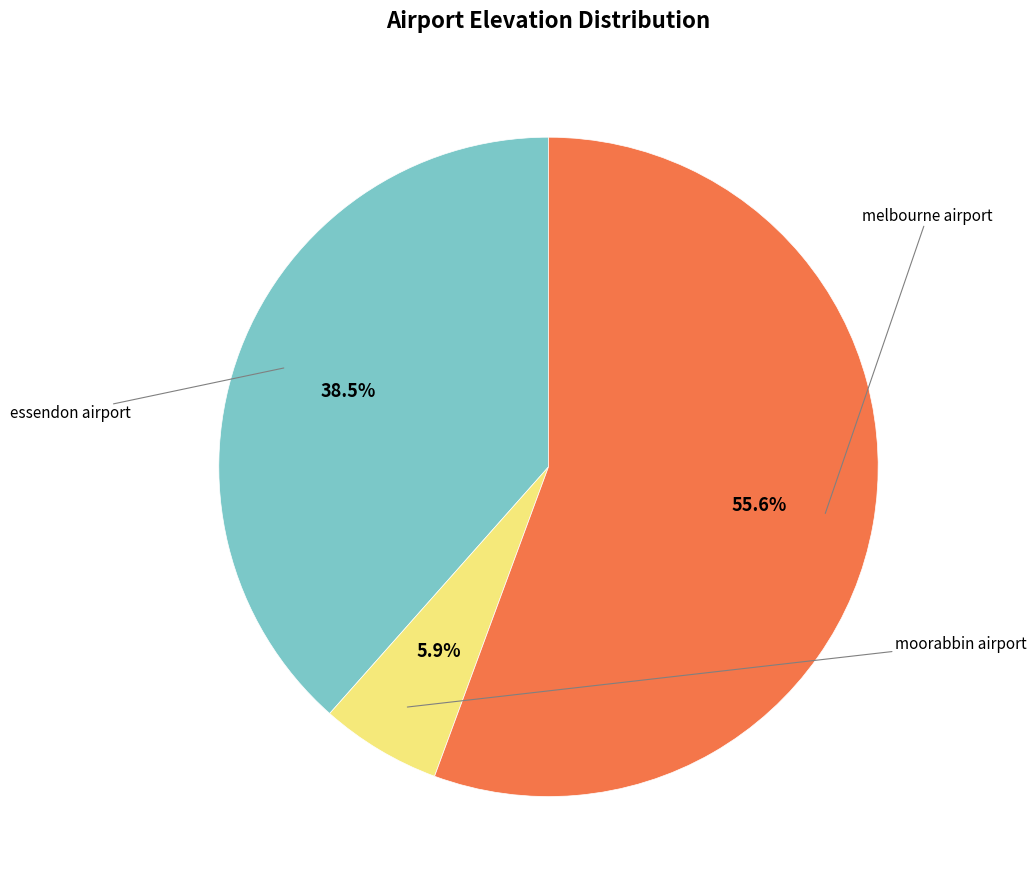

Is there any slice that represents more than half of the pie?

Yes